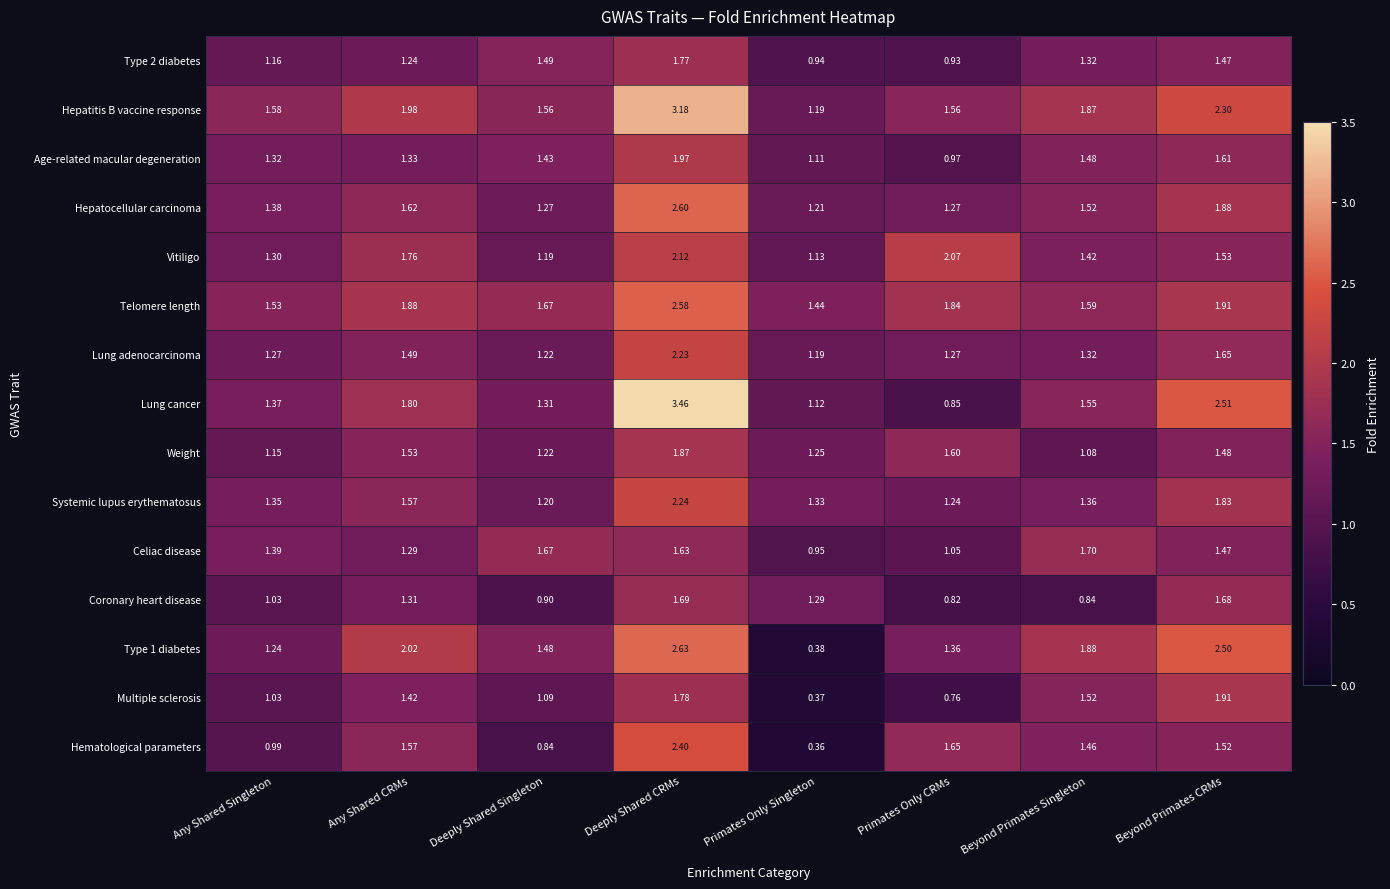

At which label is Celiac disease closest to 1?

Primates Only Singleton